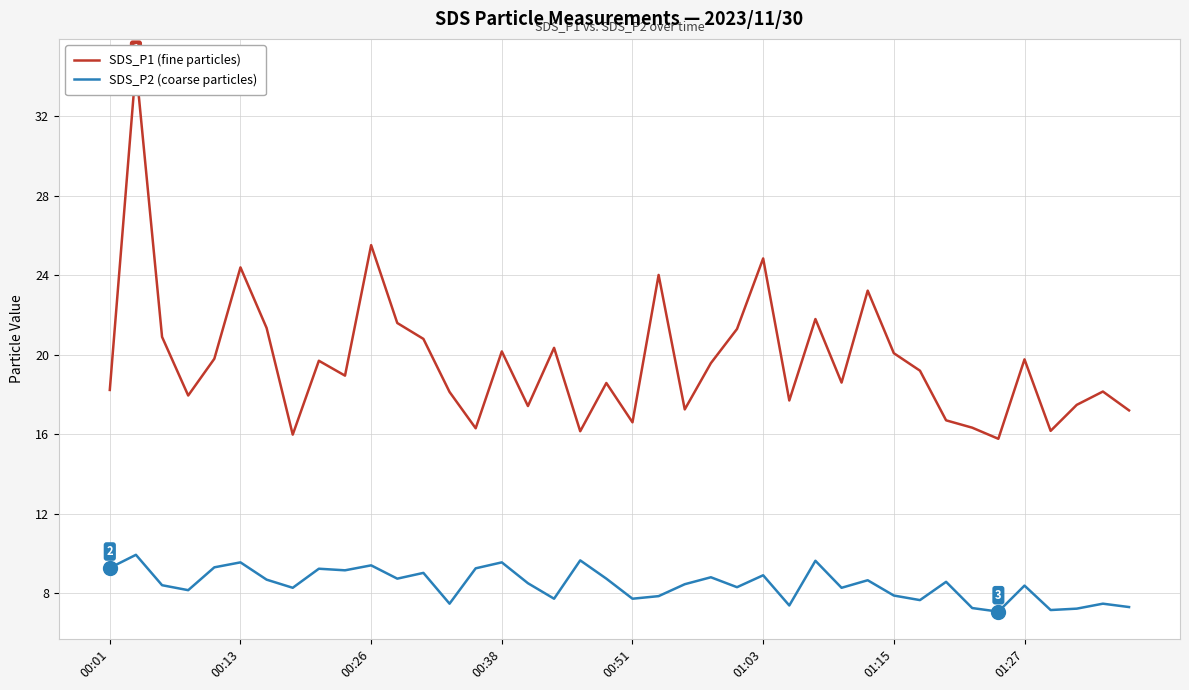

What is the lowest value of the SDS_P2 (coarse particles) series?

7.1